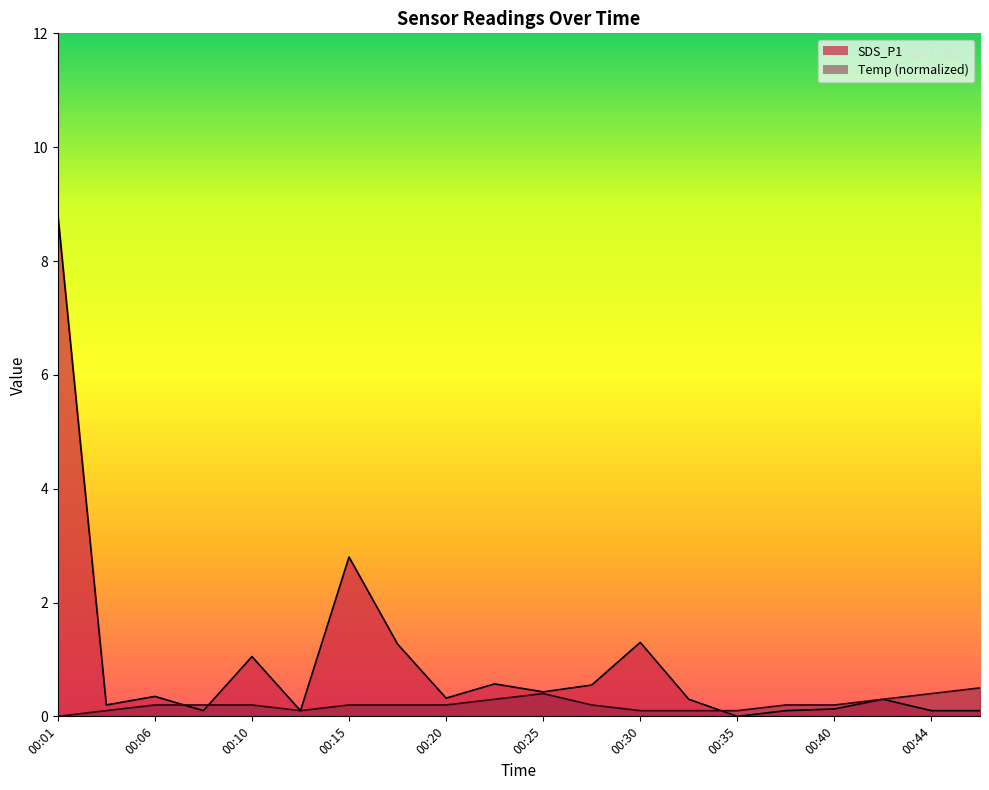

Which series ends up on top after the final intersection of SDS_P1 and Temp?

Temp